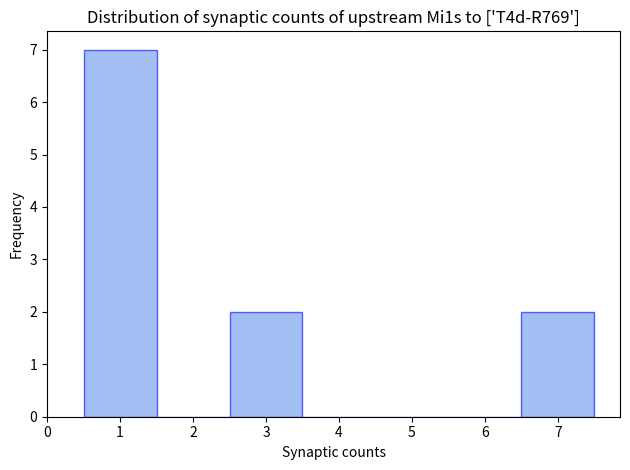

Which range on the x-axis has the tallest bar?

0.5 to 1.5